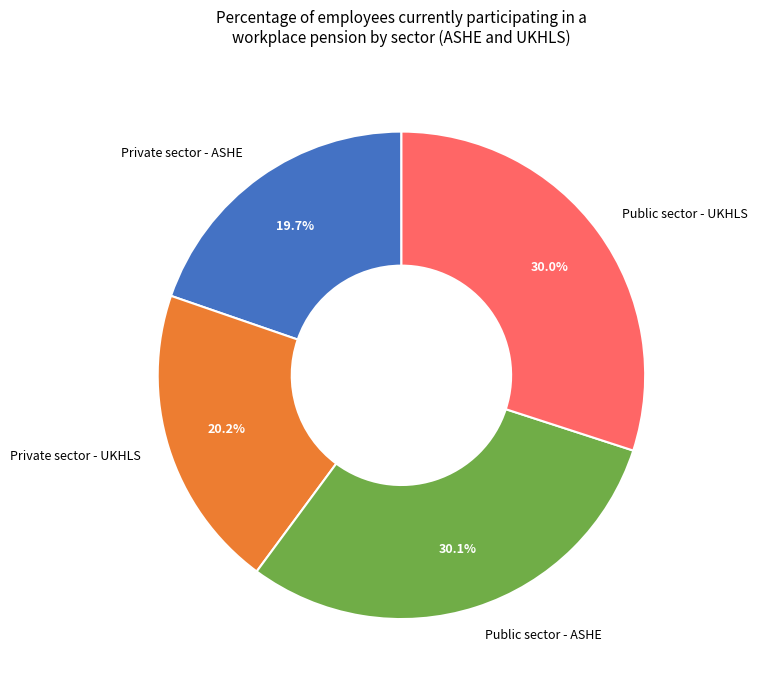

What is the ratio of the value at Public sector - UKHLS to the value at Private sector - ASHE?

1.5